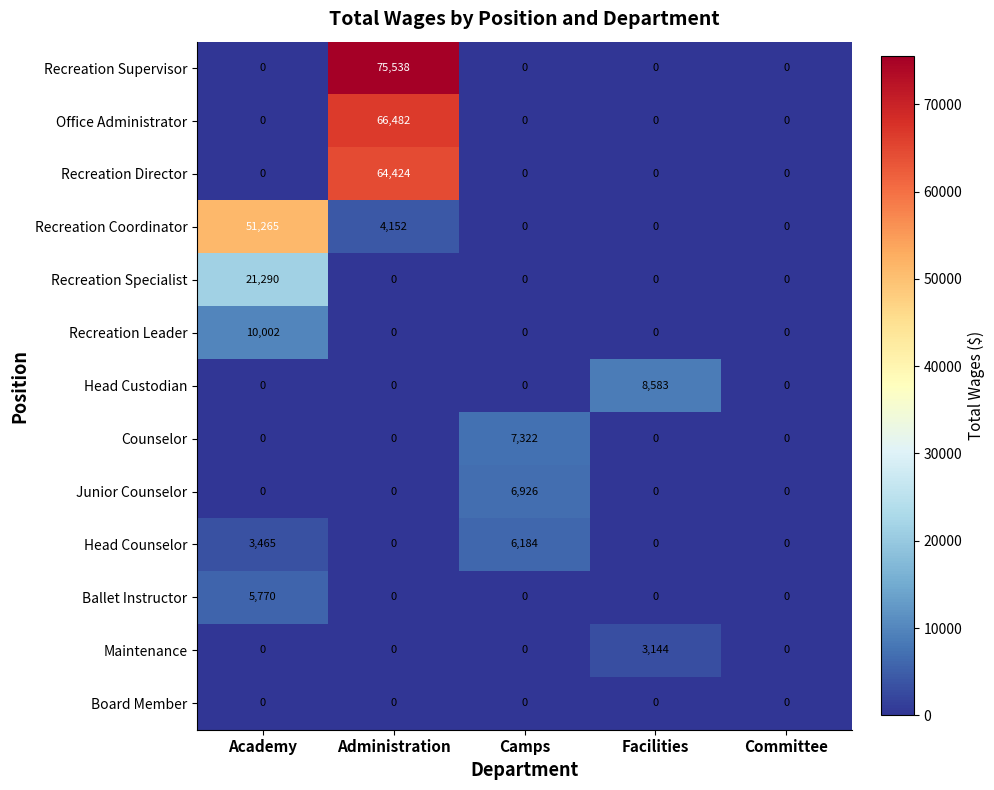

Rank the series by their maximum value, from highest to lowest.

Recreation Supervisor, Office Administrator, Recreation Director, Recreation Coordinator, Recreation Specialist, Recreation Leader, Head Custodian, Counselor, Junior Counselor, Head Counselor, Ballet Instructor, Maintenance, Board Member